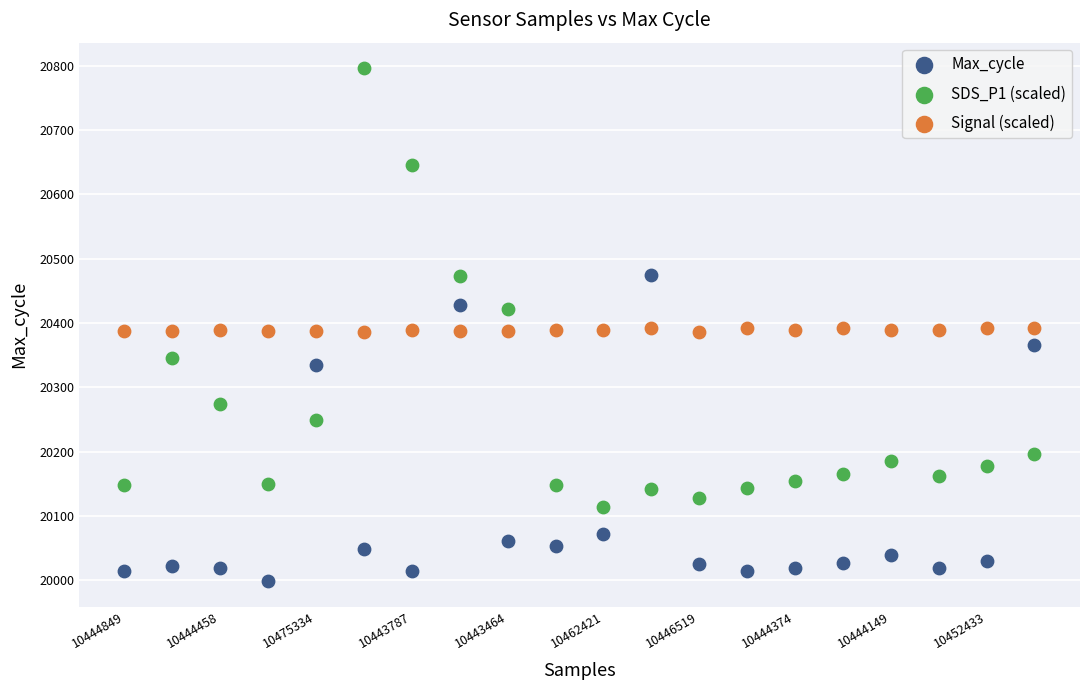

Which series reaches the maximum Y coordinate?

SDS_P1 (scaled)